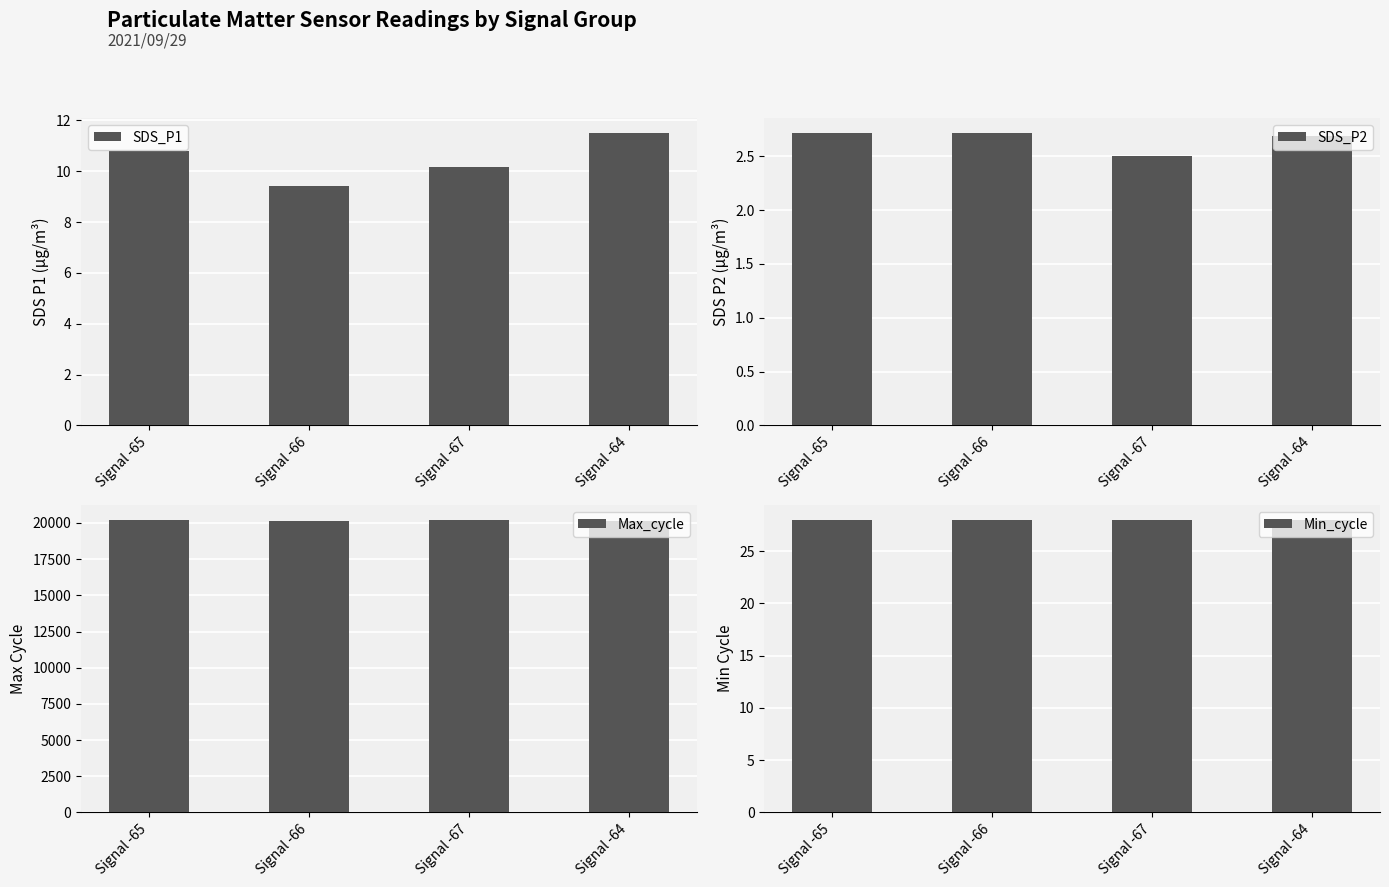

What is the spread (max minus min) of values at Signal -65?

20191.3